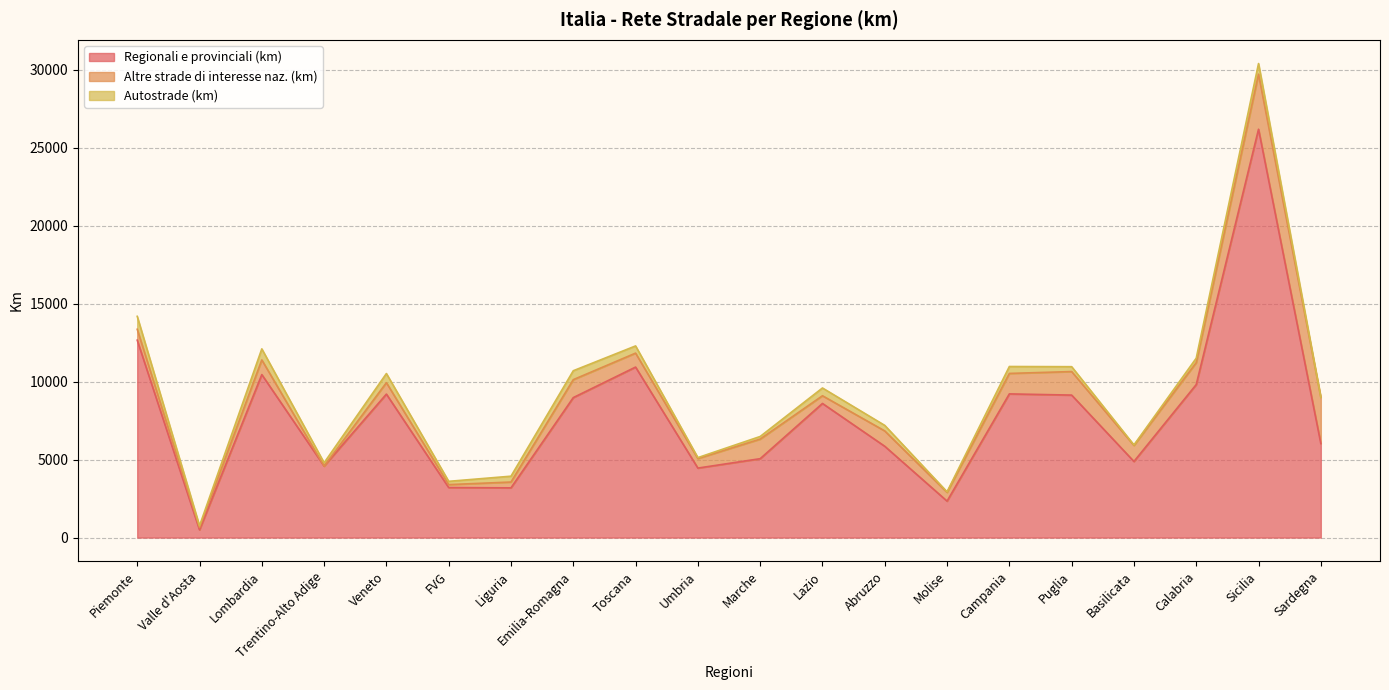

Is it true that Regionali e provinciali (km) equals 10450 at Lombardia?

True